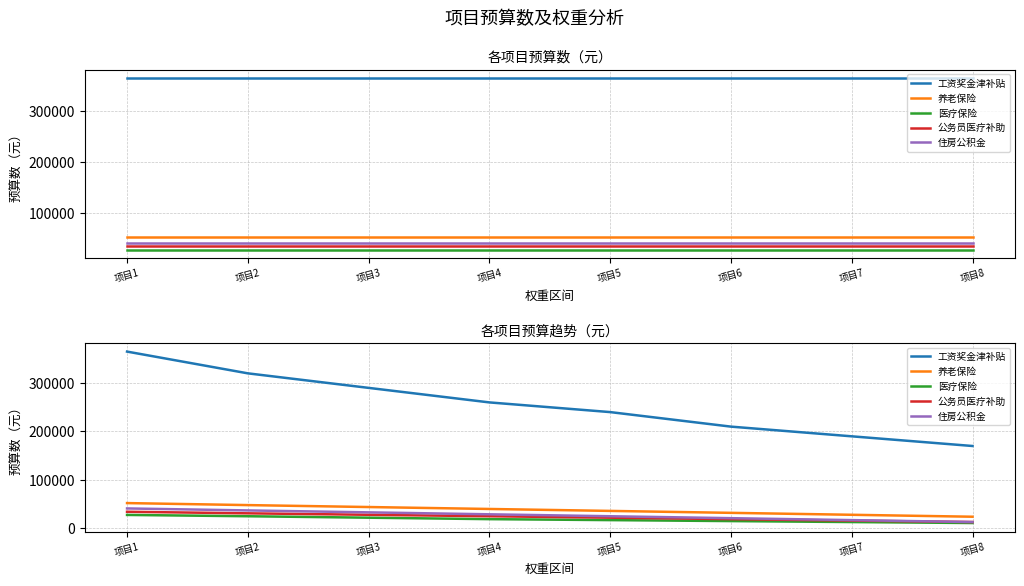

Is the value of 住房公积金 at 项目1 greater than the value of 医疗保险 at 项目6?

Yes